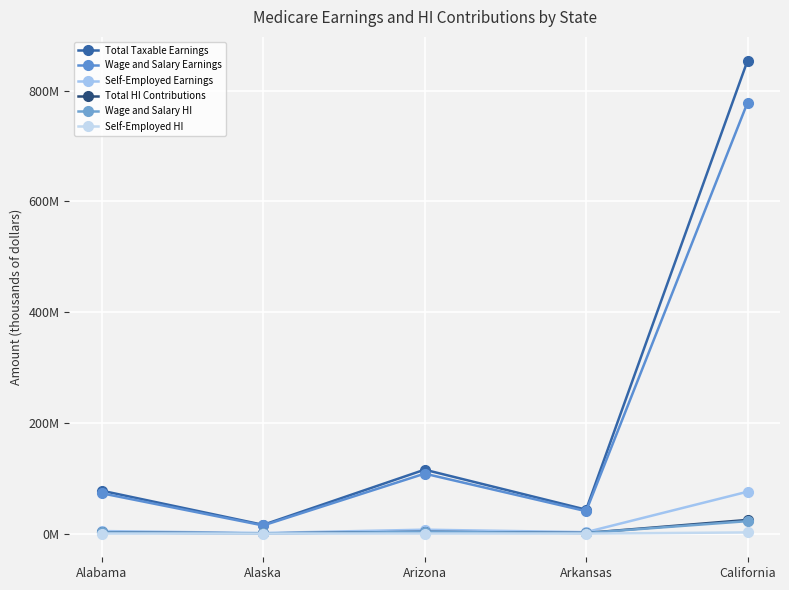

Between Arkansas and California, which series saw the biggest shift?

Total Taxable Earnings